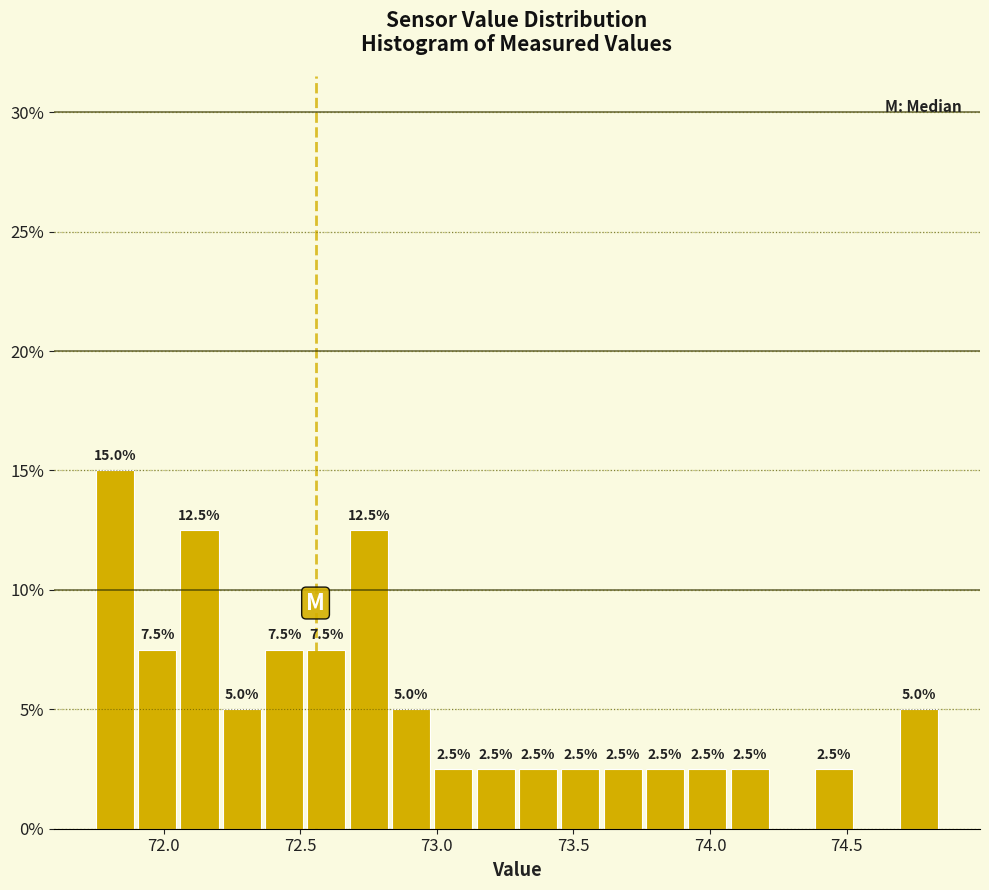

Around what value on the x-axis is the tallest bar? Give the approximate position of its centre, as read against the axis.

71.80